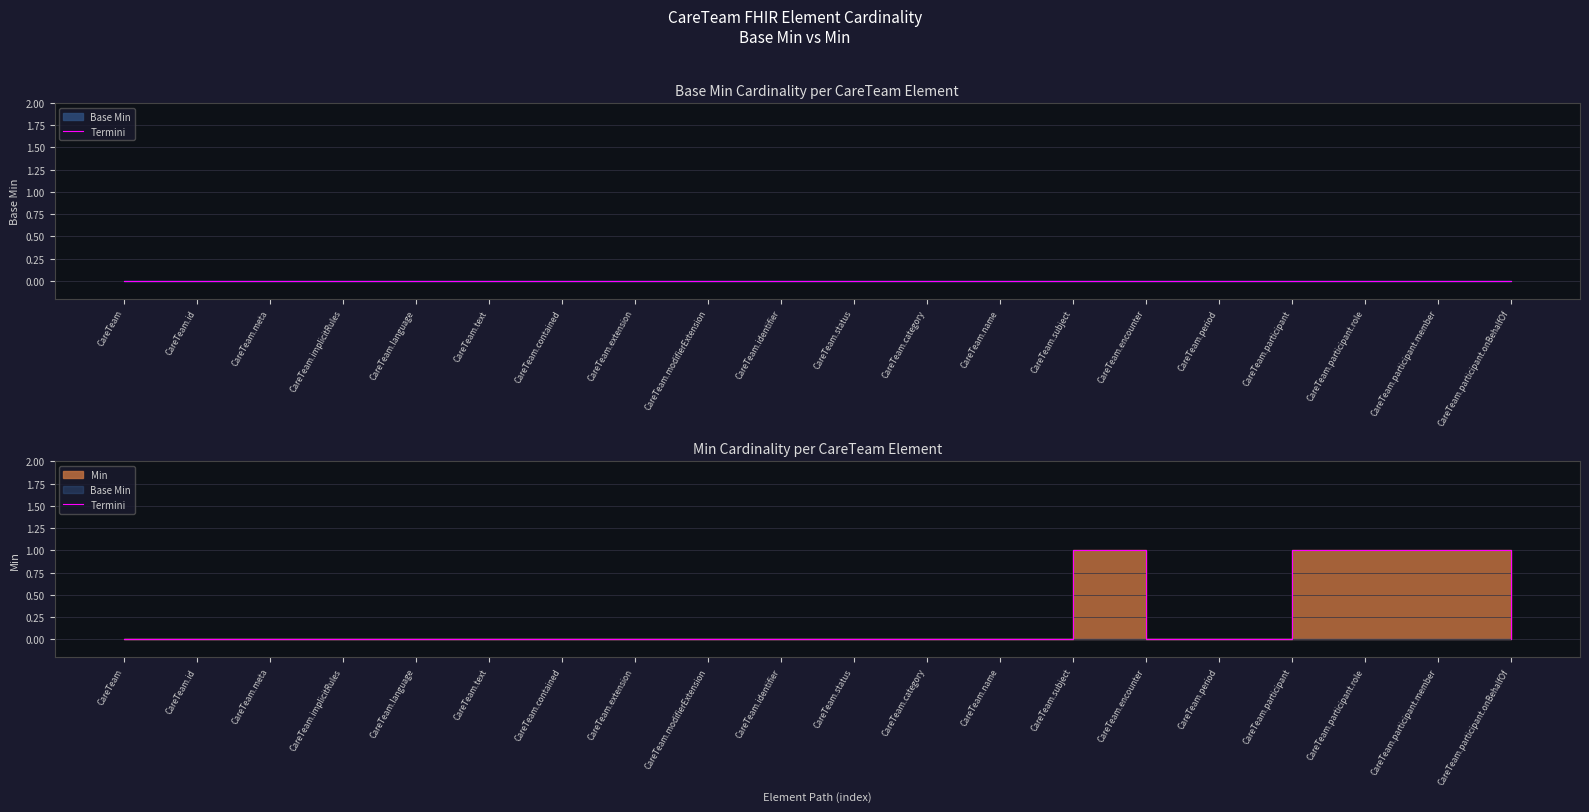

What is the label of the 12th point from the right?

CareTeam.modifierExtension